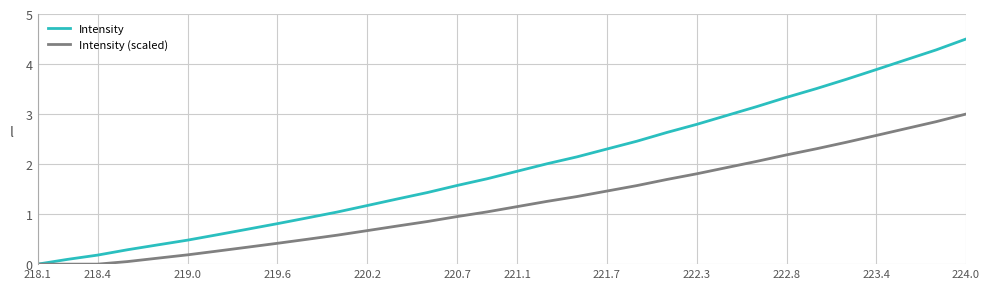

Rank the series by their maximum value, from lowest to highest.

Intensity (scaled), Intensity